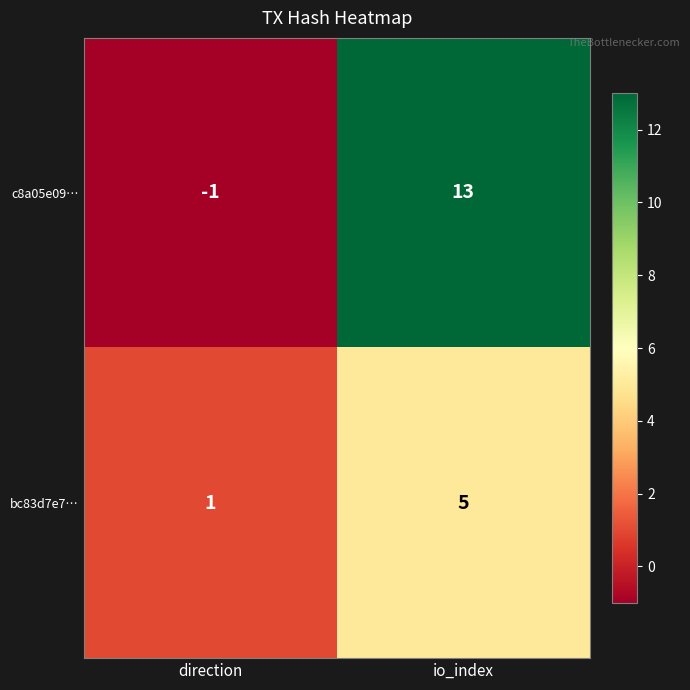

At which label does bc83d7e7… reach its minimum?

direction